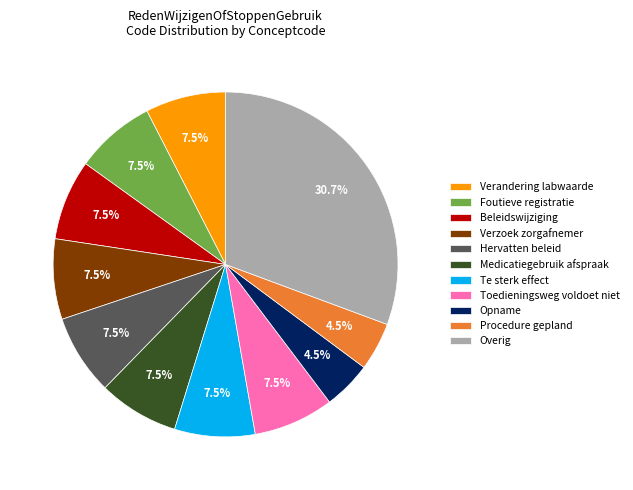

Count the number of slices in the pie.

11